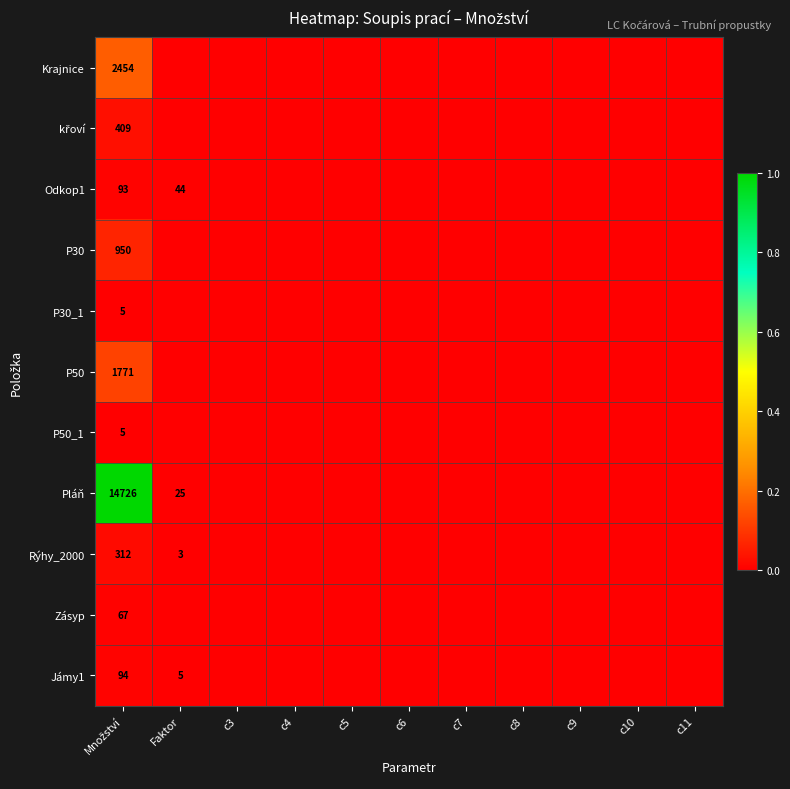

Between c8 and c7, which is larger?

c8